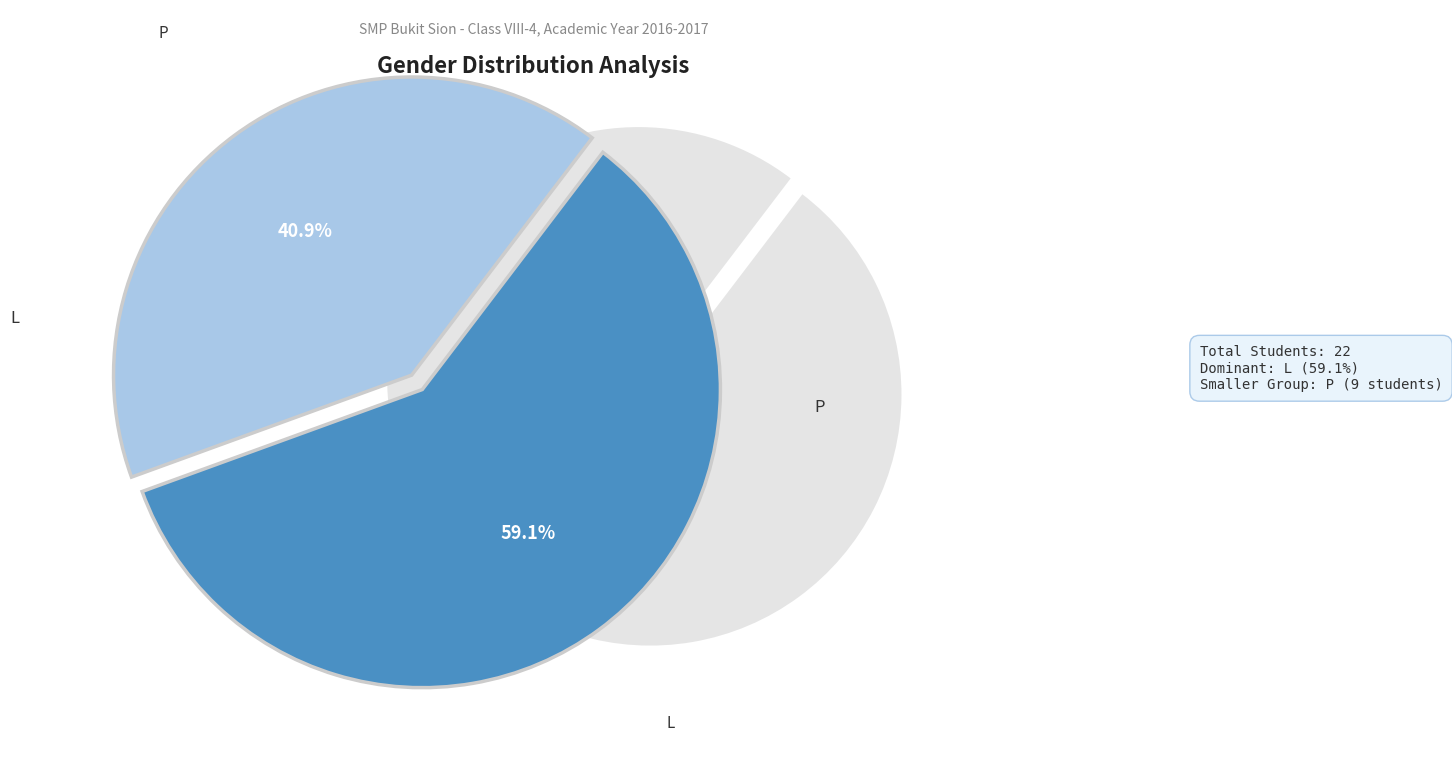

What is the smallest slice in the pie chart?

P